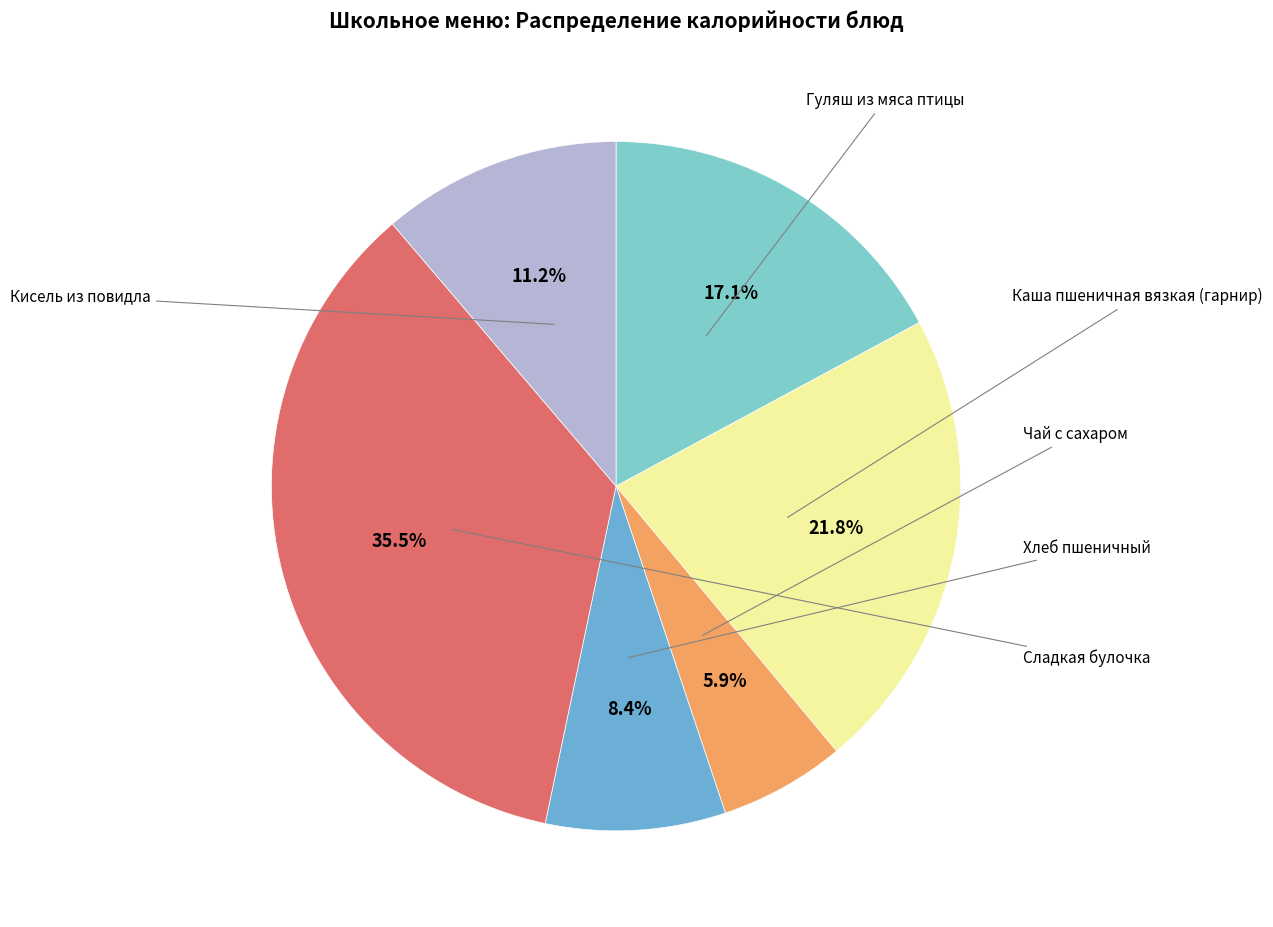

To the nearest percent, what is the difference between the largest and smallest slice percentages?

30%